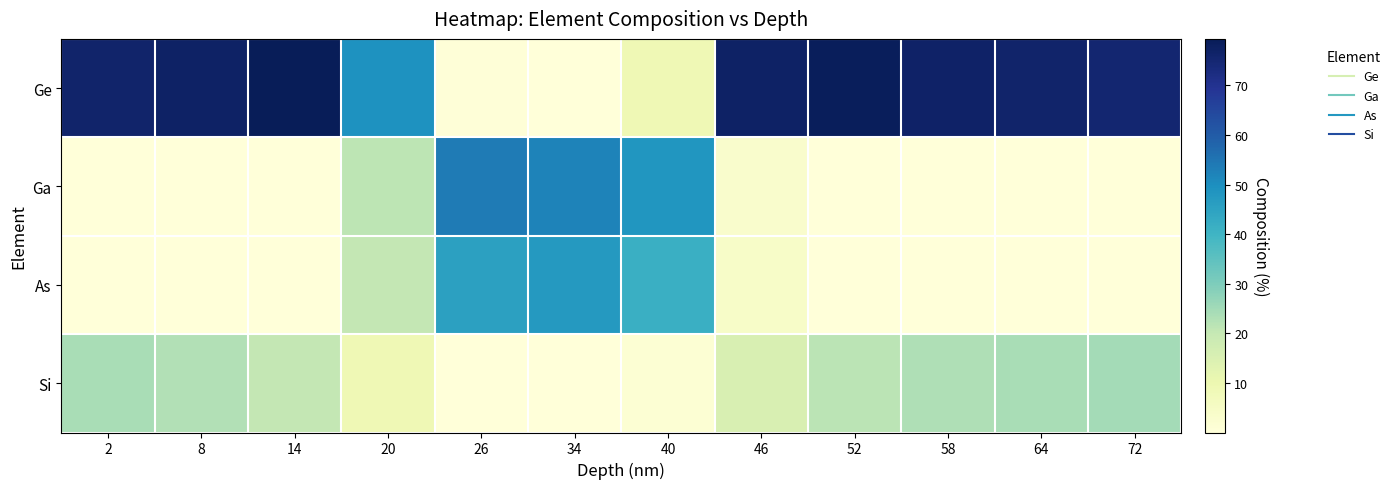

At 26, list the series in order from smallest to largest.

Si, Ge, As, Ga